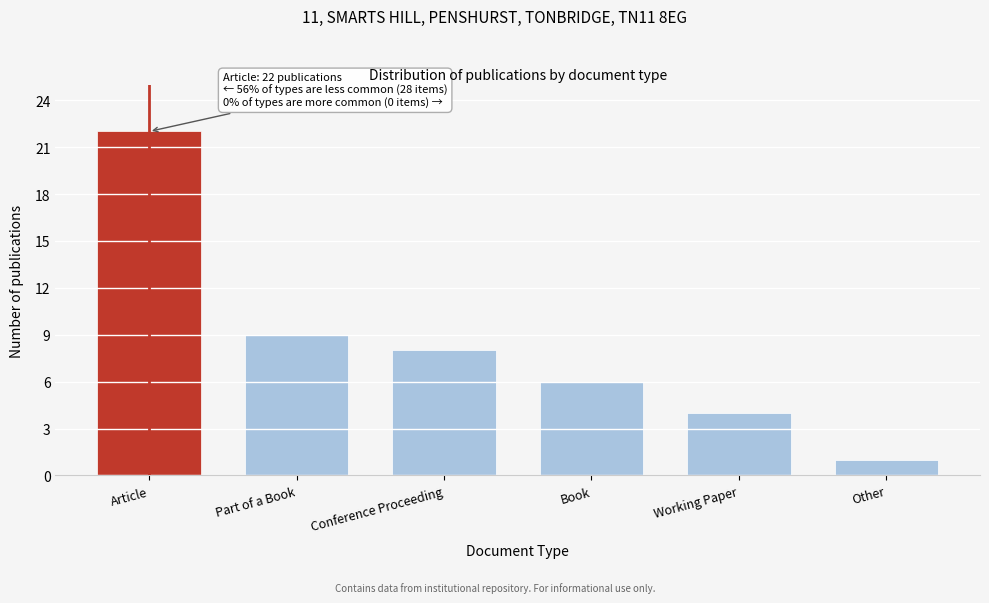

Reading right to left, transcribe all the data shown in this chart.

1	4	6	8	9	22